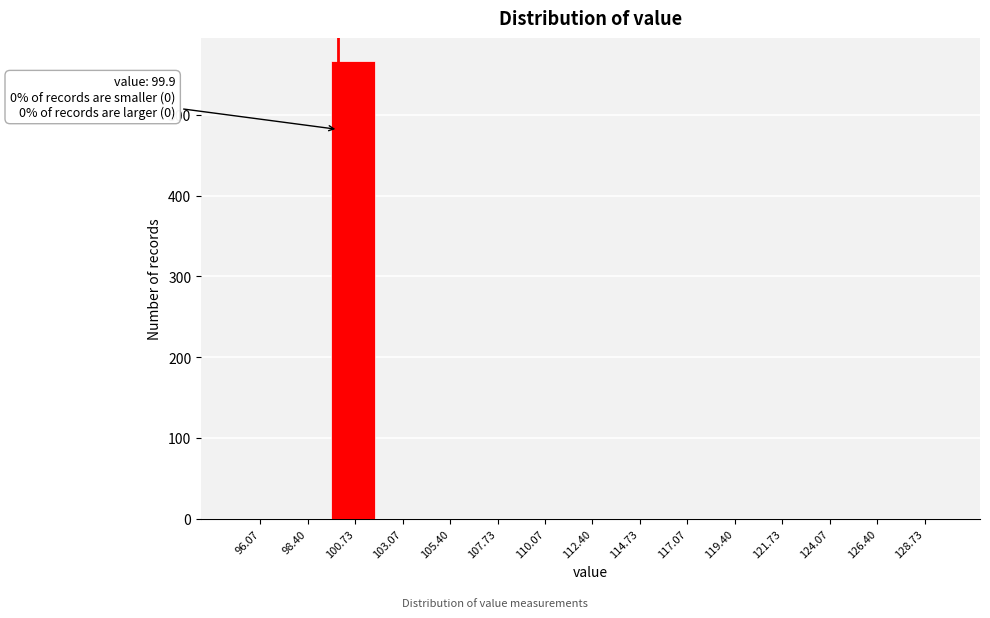

Over which range of the x-axis is the bar tallest?

99.5 to 102.0